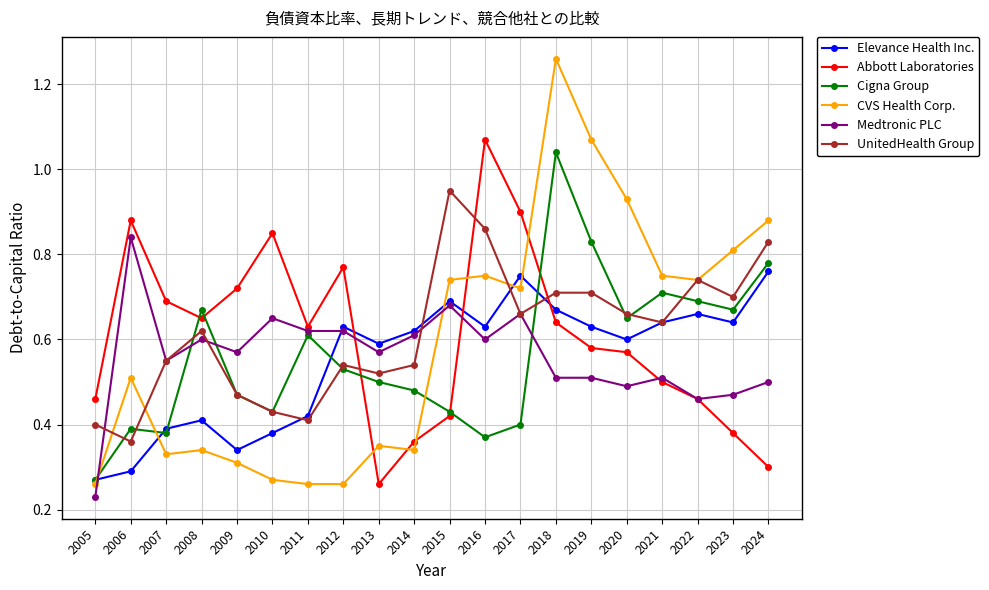

In Cigna Group, how many points are lower than both neighbors (excluding endpoints)?

5